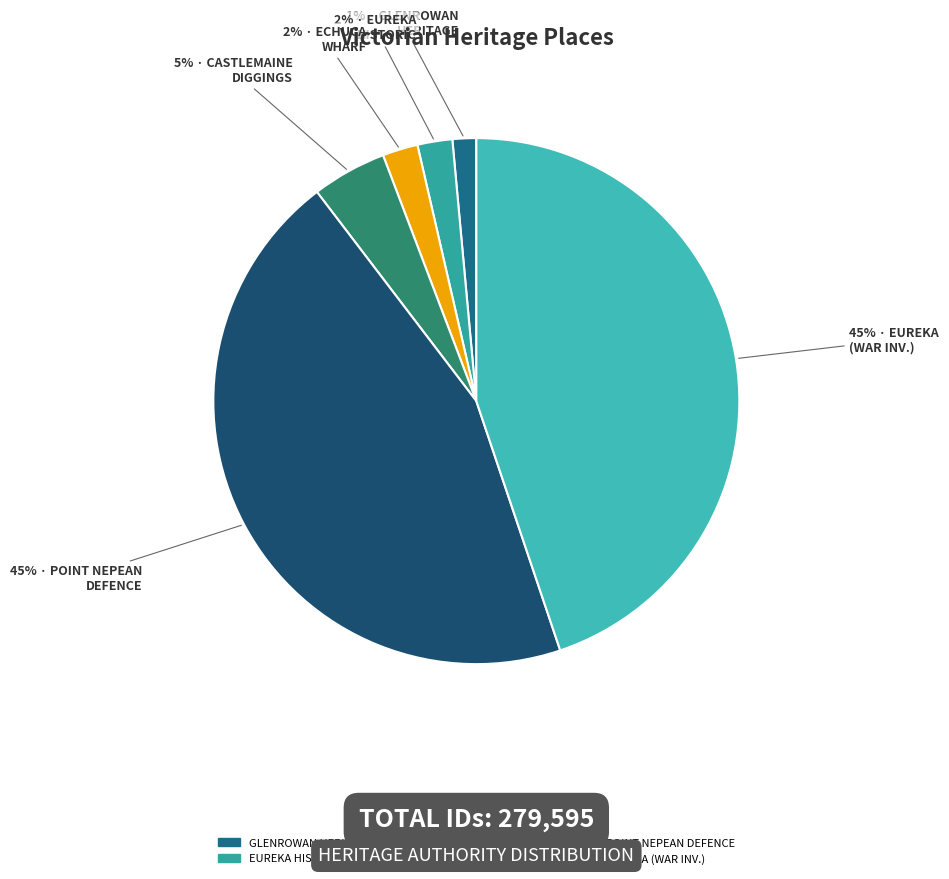

How many segments does this pie chart have?

6